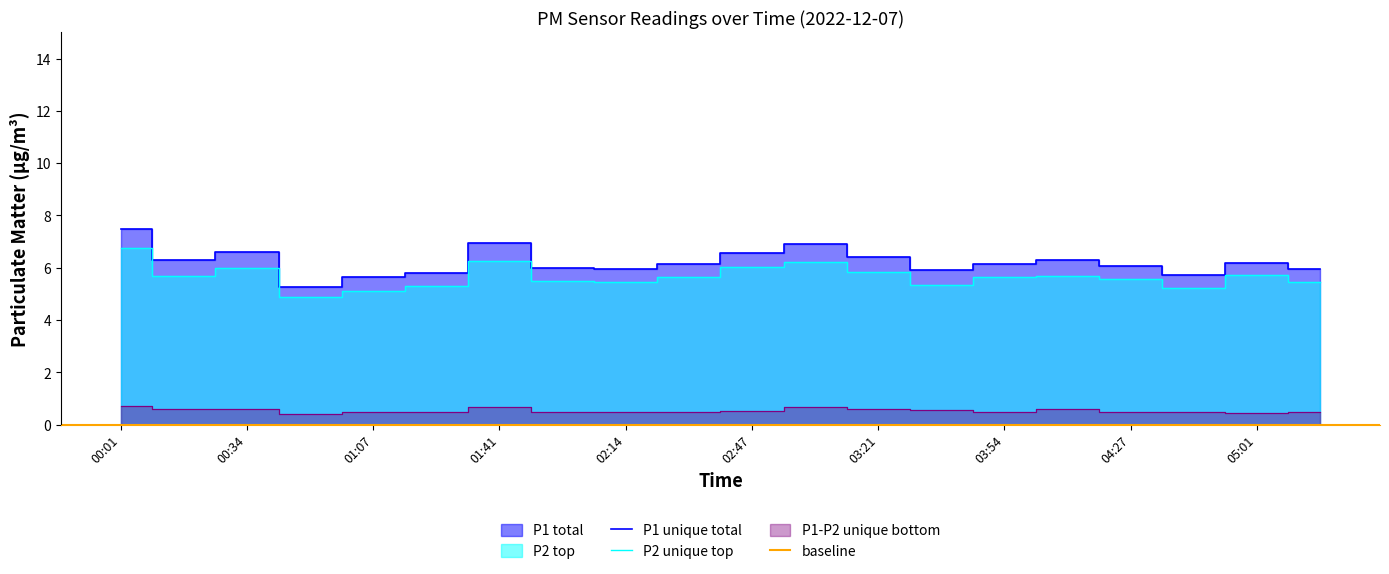

What is the label of the 17th point from the right?

00:51